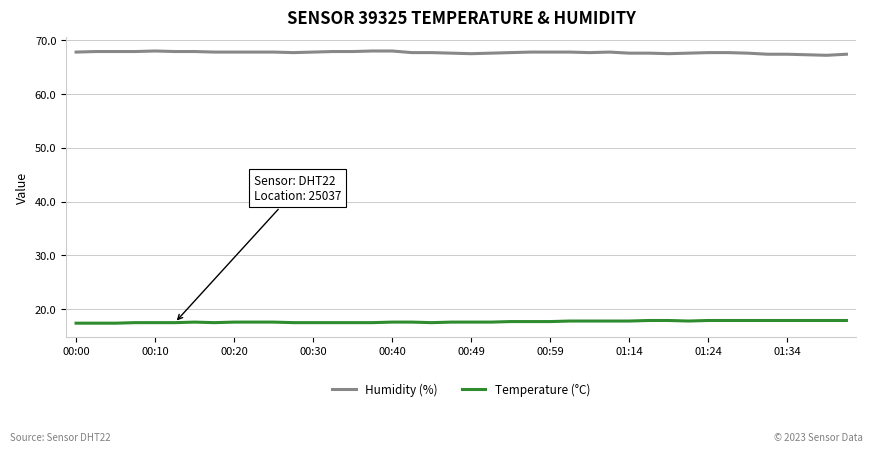

How many distinct data groups are displayed?

2